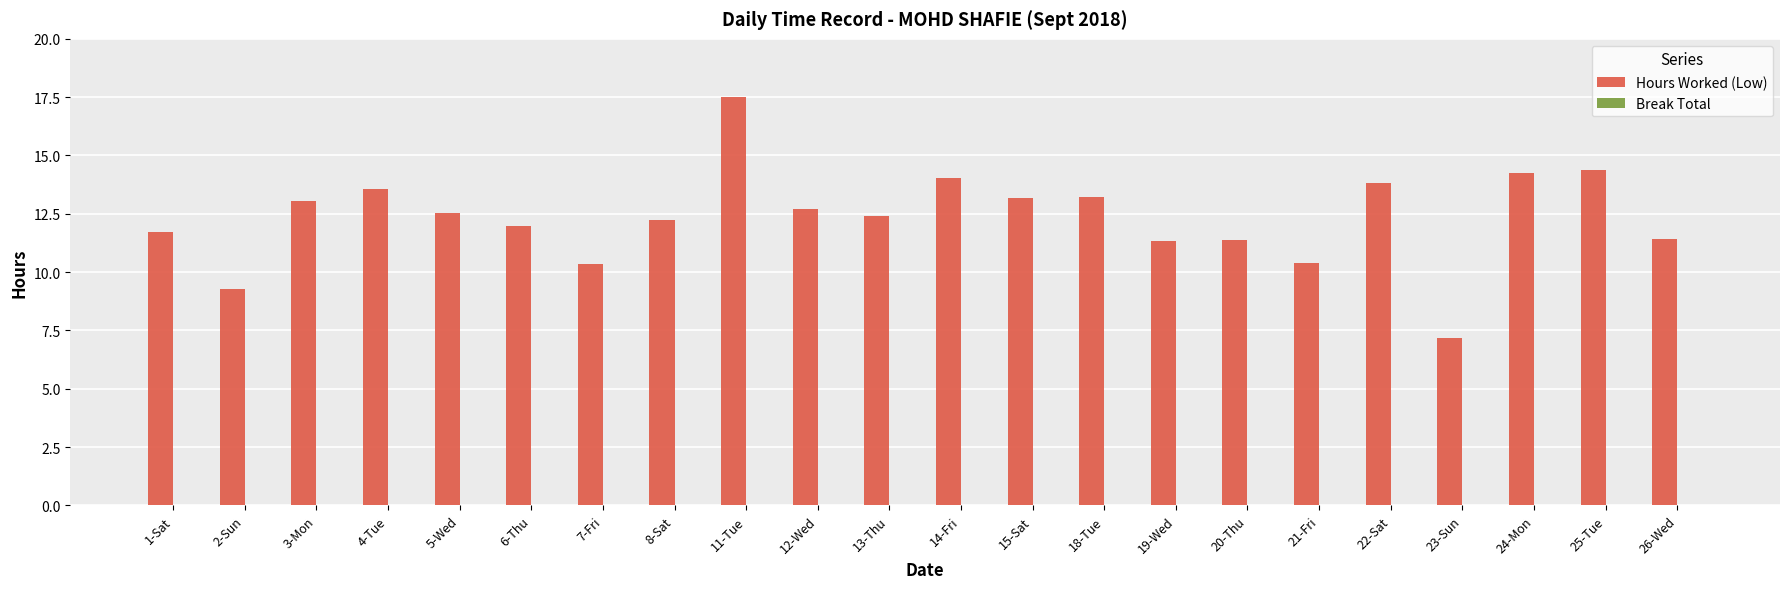

How many bars are there in total?

22